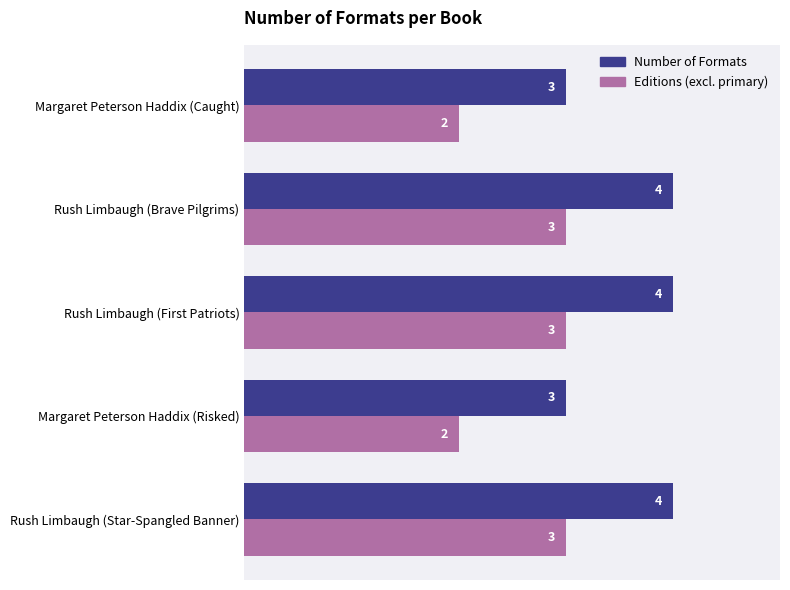

How many series are shown in this chart?

2